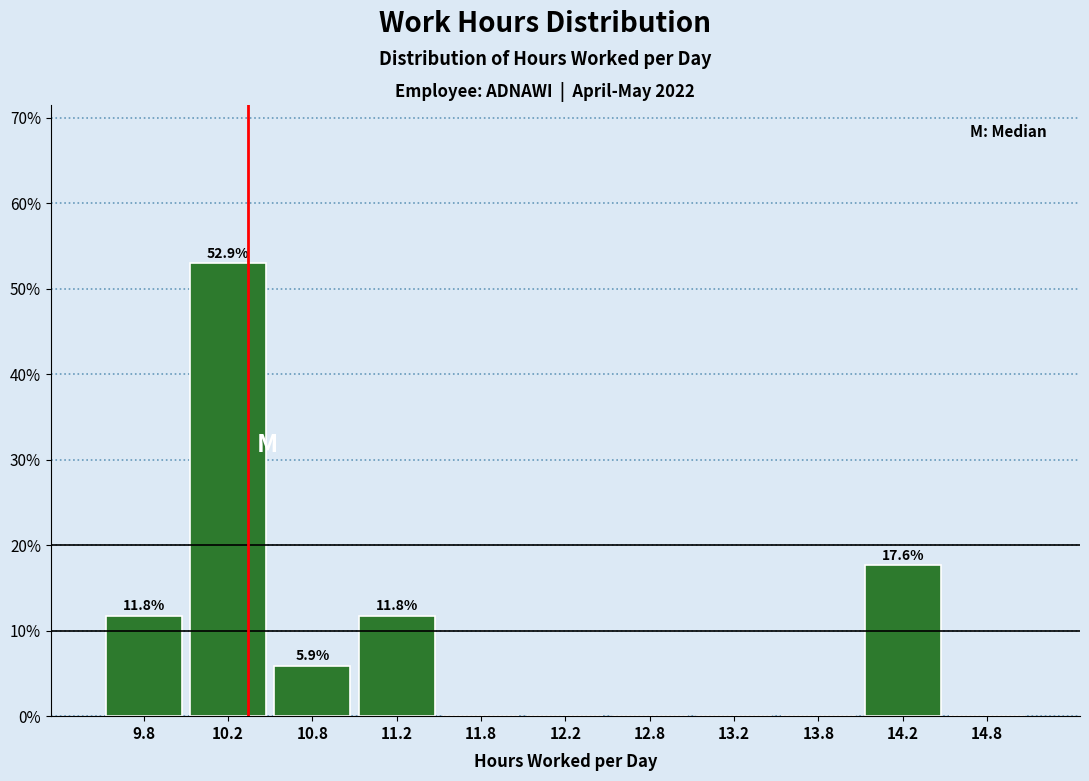

Which range on the x-axis has the tallest bar?

10.0 to 10.5